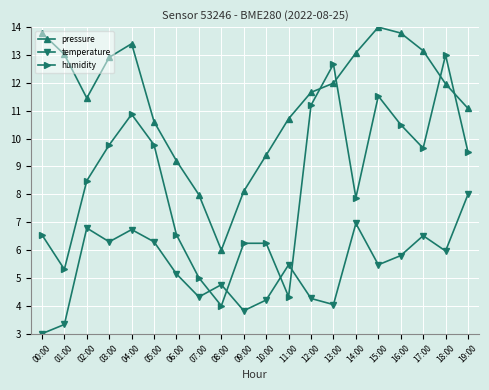

What is the label of the 4th point from the right?

16:00